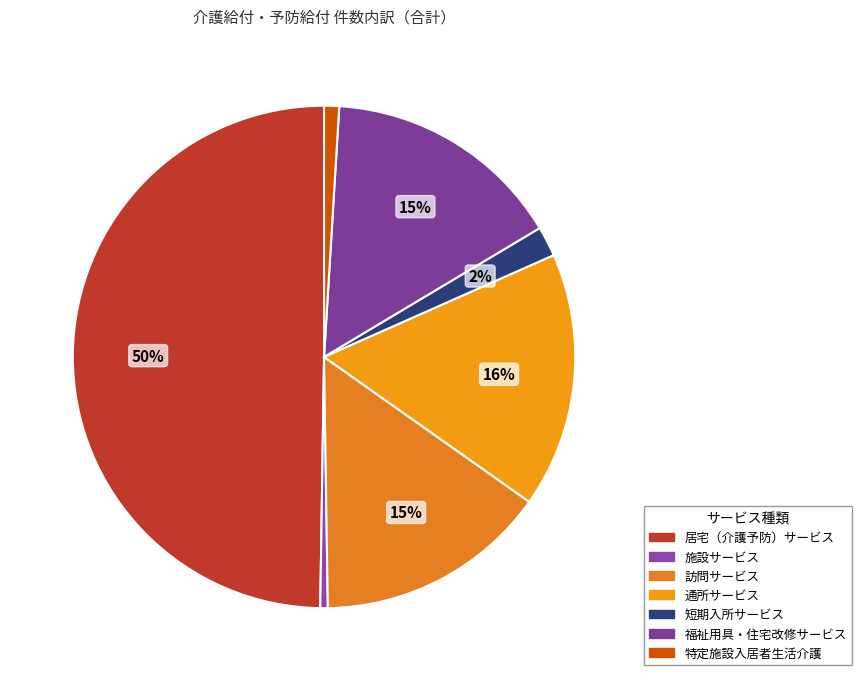

Is it true that 通所サービス is 6% of the pie?

False